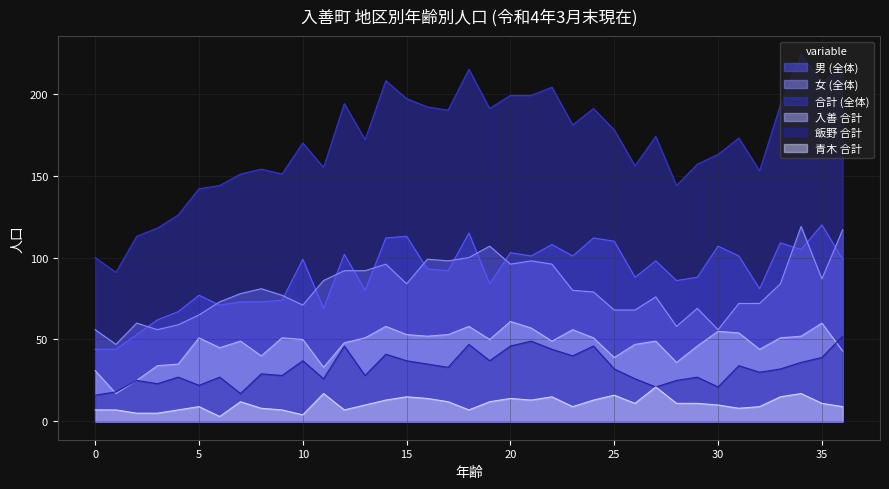

What is the difference between the 合計 (全体) values at 9 and 4?

25